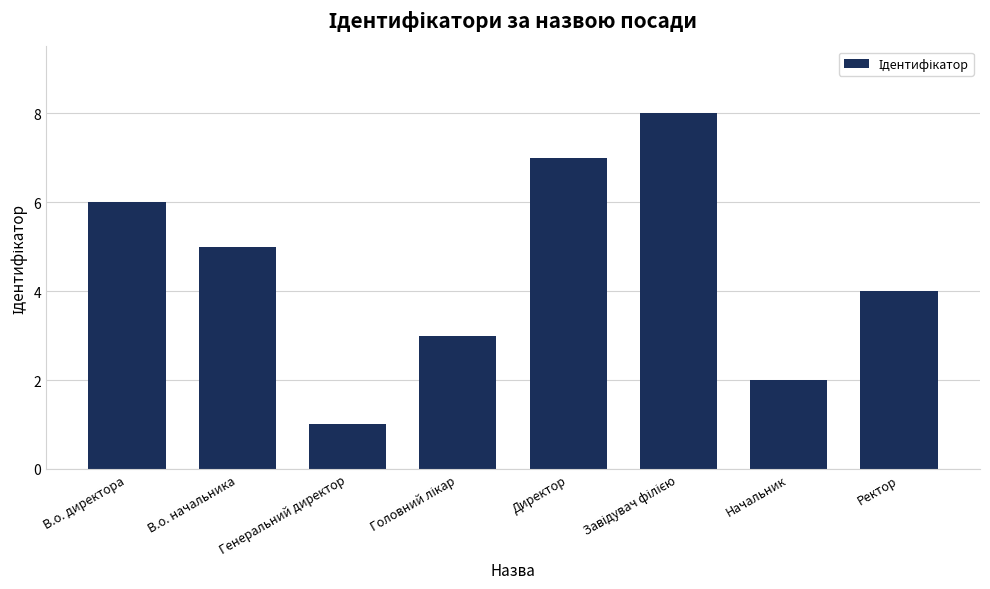

Reading left to right, transcribe all the data shown in this chart.

6	5	1	3	7	8	2	4